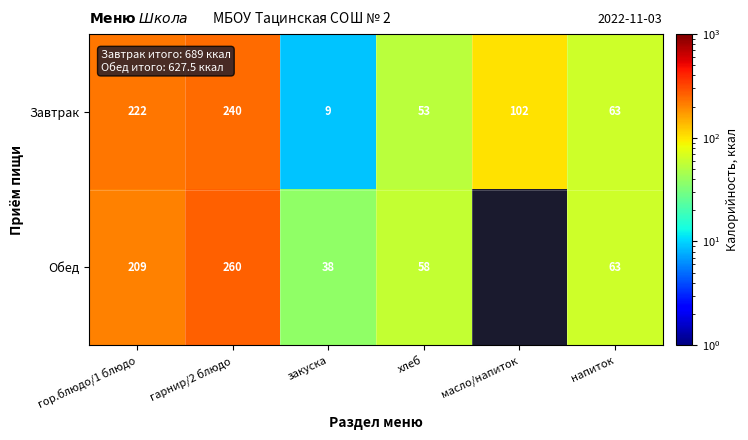

List the labels in order of Завтрак value, smallest first.

закуска, хлеб, напиток, масло/напиток, гор.блюдо/1 блюдо, гарнир/2 блюдо